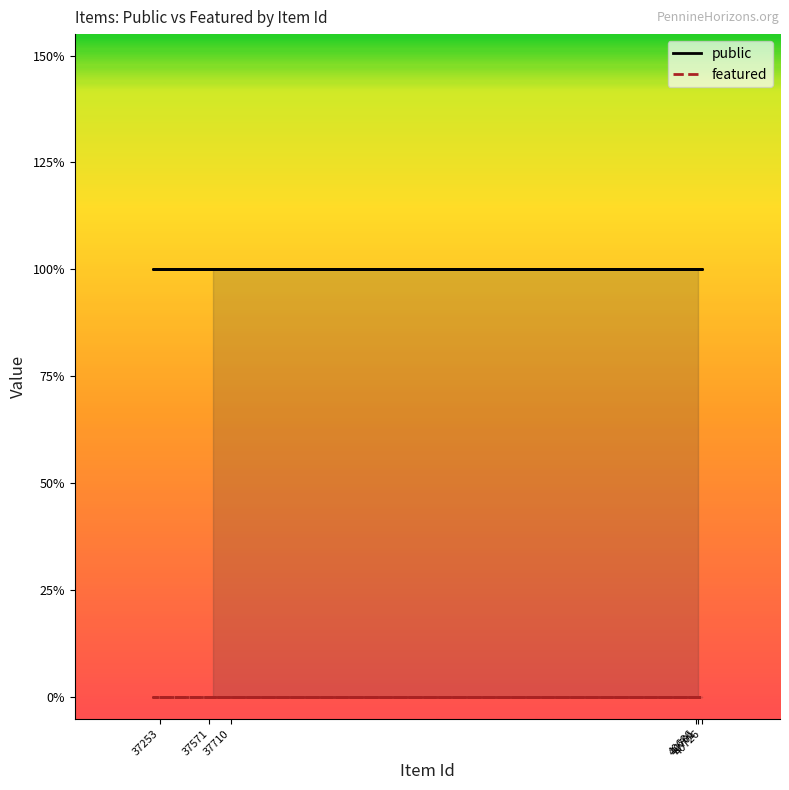

What is the total value across all series at 37710?

1